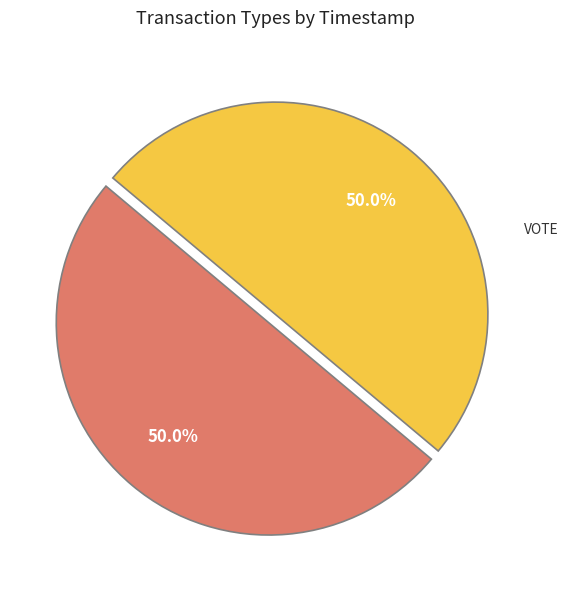

Count the number of slices in the pie.

2